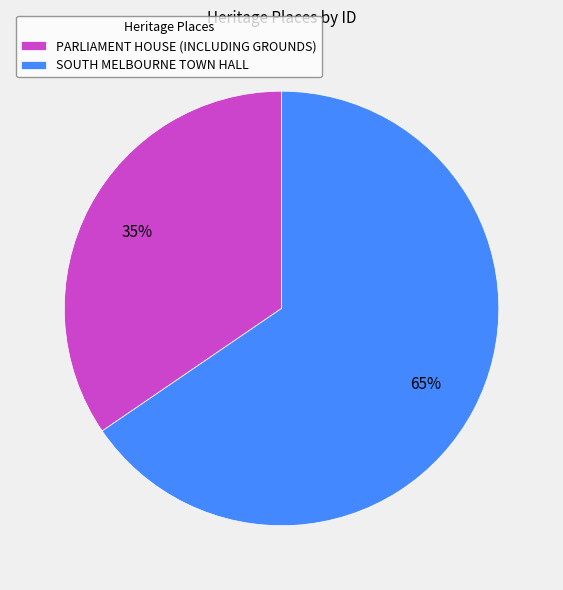

Does SOUTH MELBOURNE TOWN HALL represent more than half of the total?

Yes